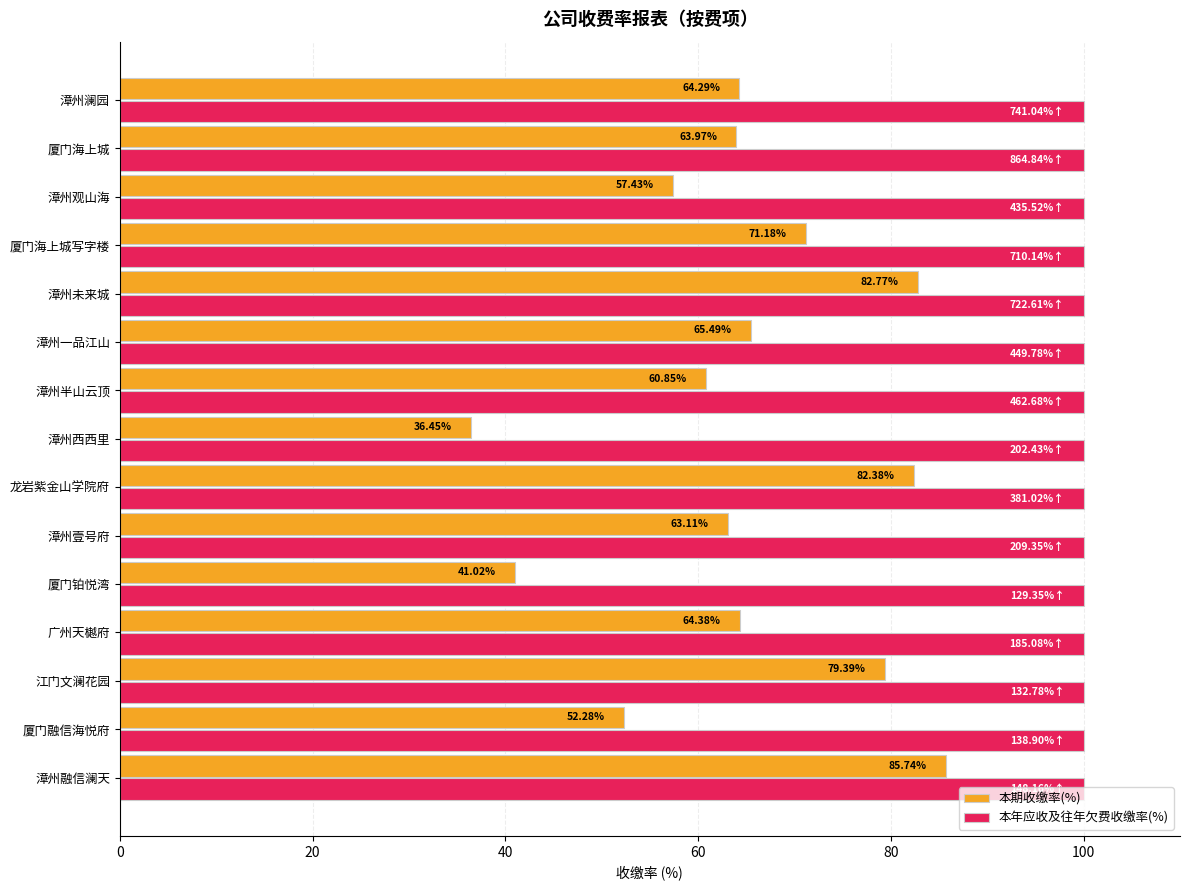

Which series has the widest spread of values?

本期收缴率(%)